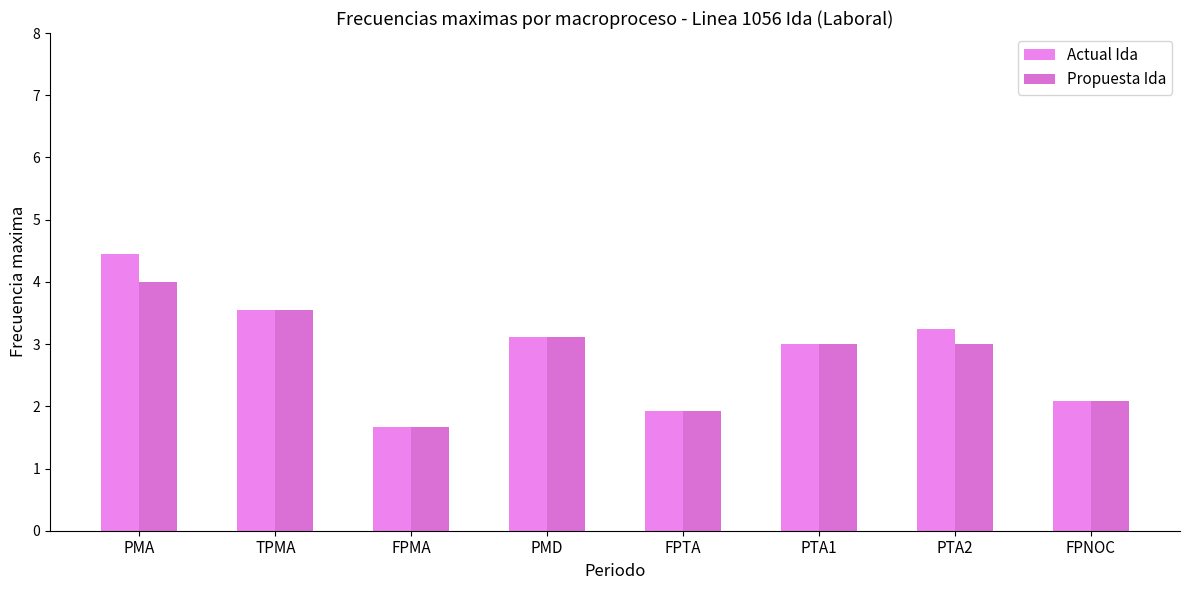

At how many categories does at least one series exceed 4?

1